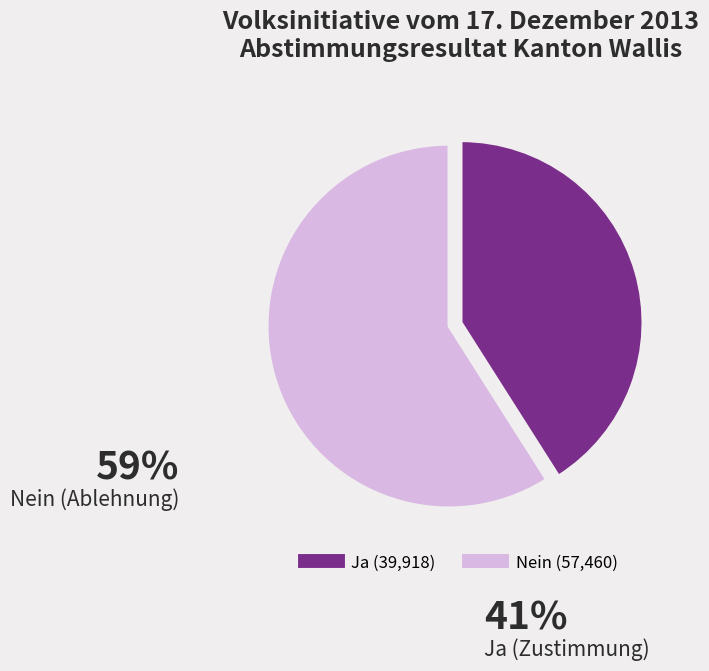

How many slices are in this pie chart?

2